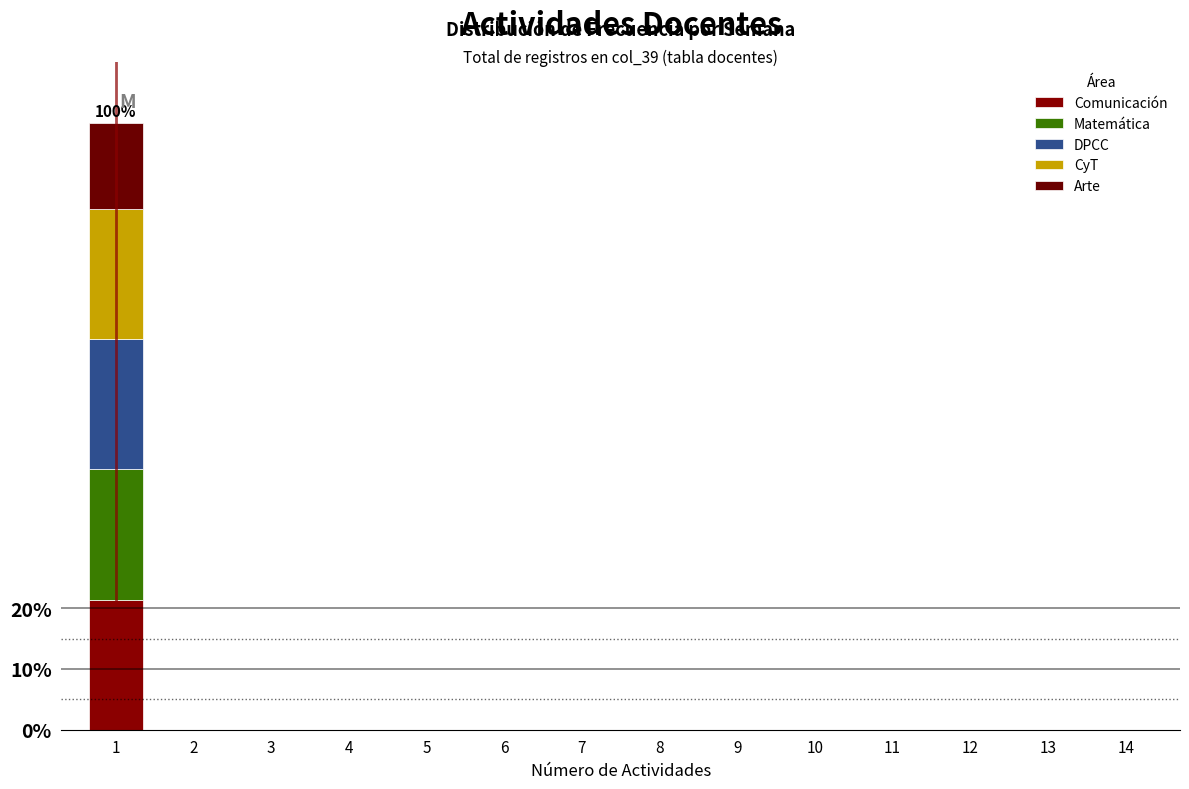

Does the chart contain stacked bars?

Yes